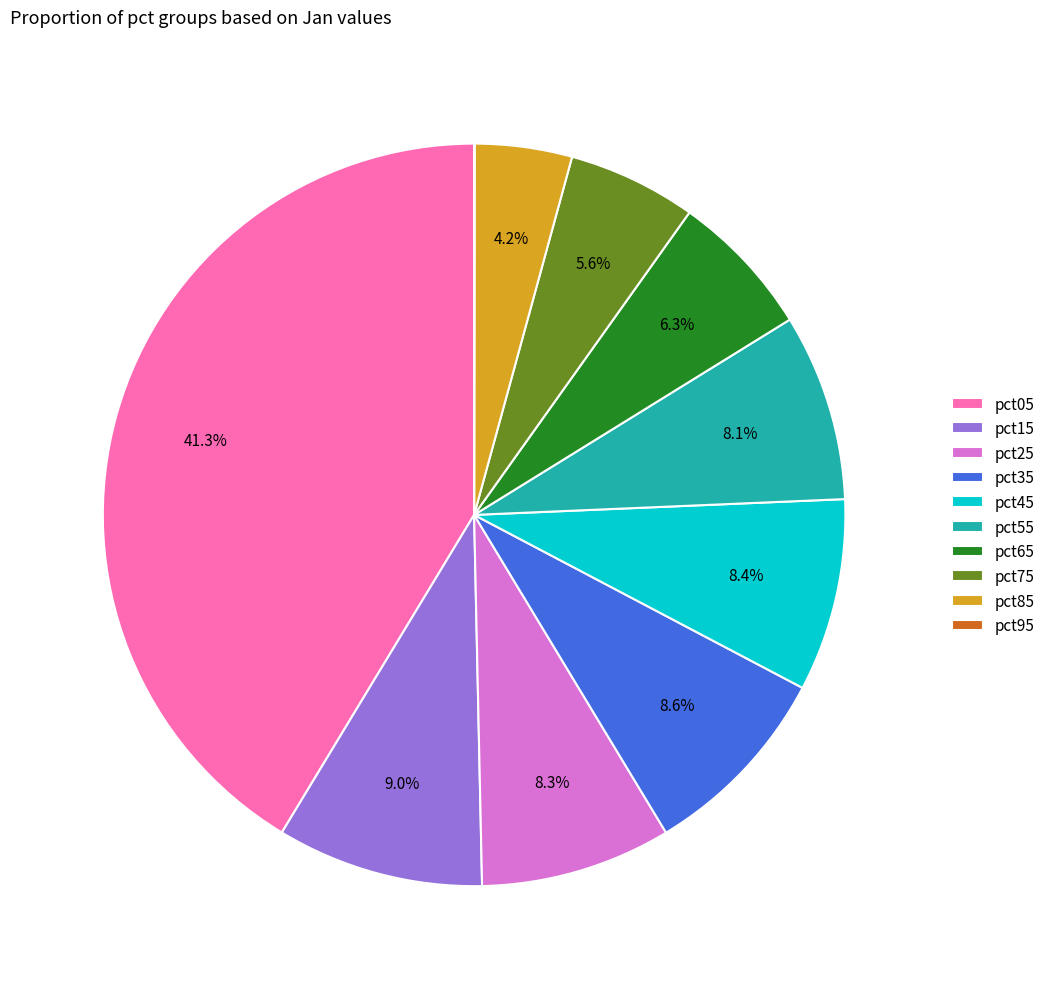

What percentage is the pct75 slice, to the nearest percent?

6%